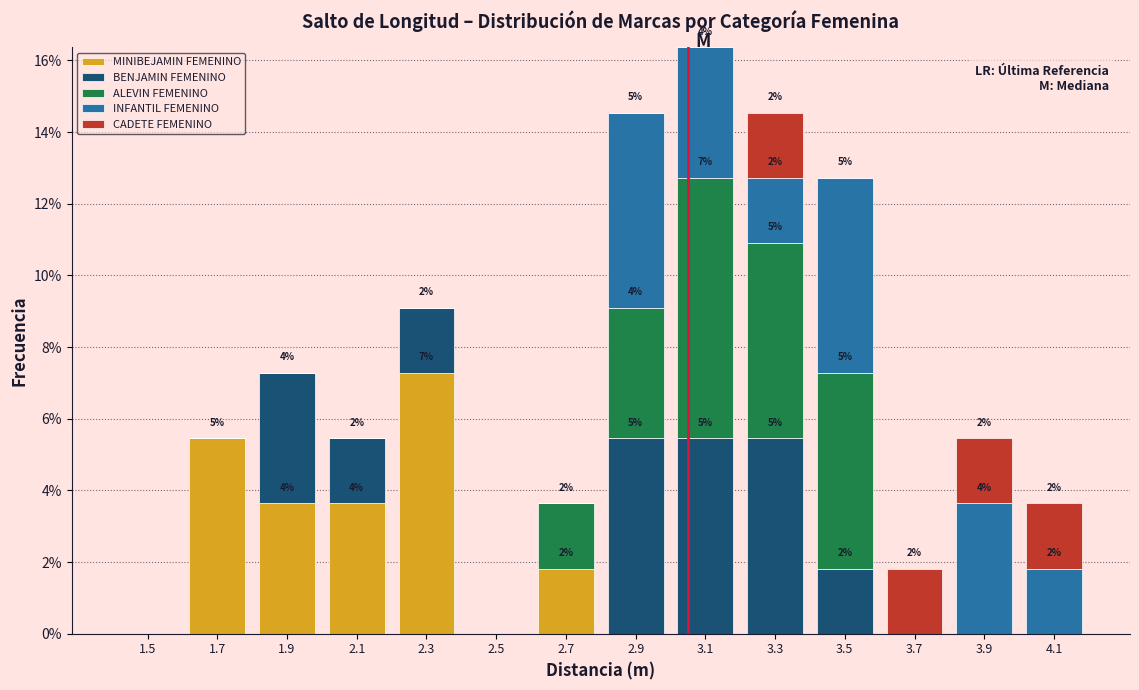

Which range on the x-axis has the tallest stacked bar (by total height)?

3.0 to 3.2